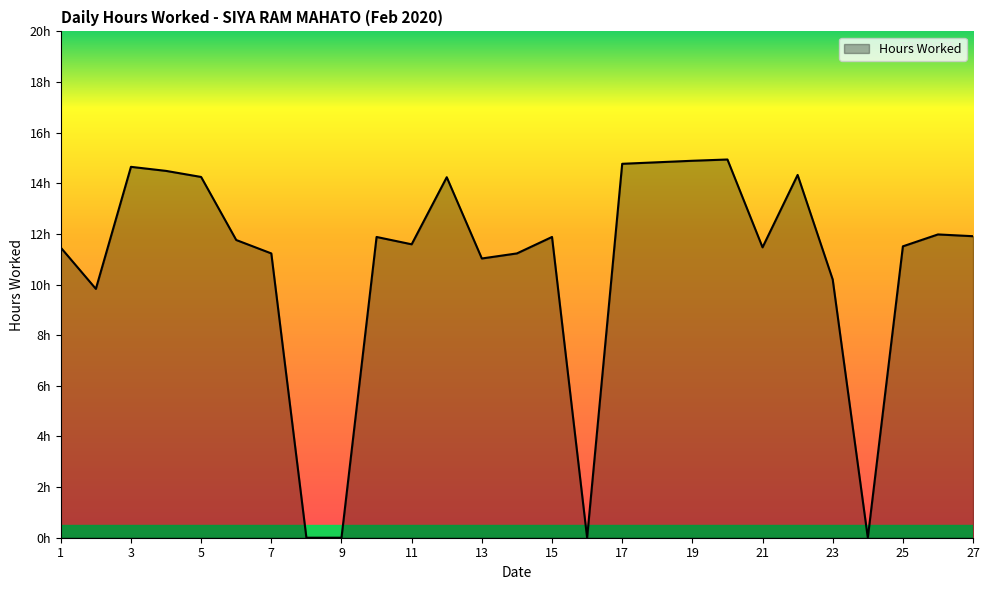

List the labels in order of value, smallest first.

8, 9, 16, 24, 2, 23, 13, 7, 14, 1, 21, 25, 11, 6, 10, 15, 27, 26, 12, 5, 22, 4, 3, 17, 18, 19, 20